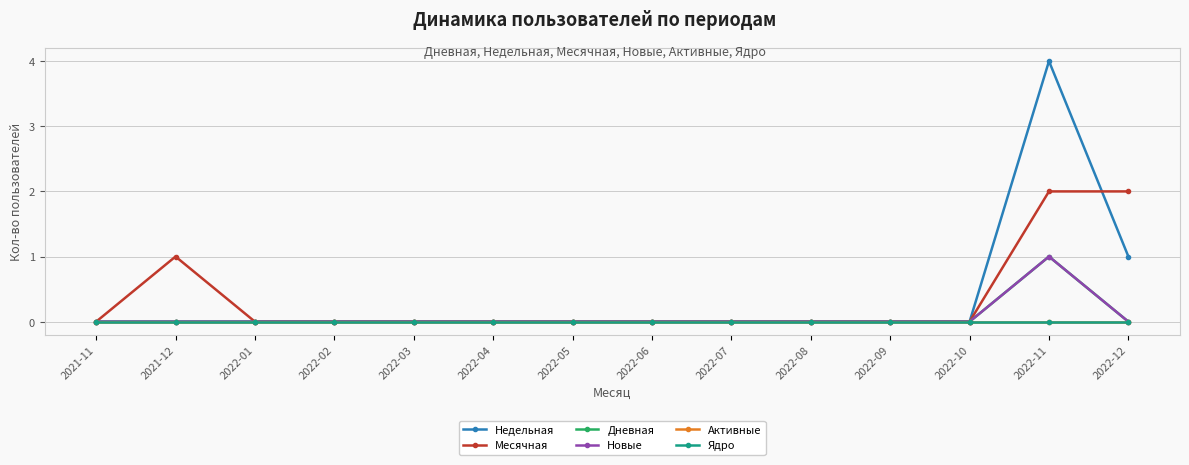

True or false: Дневная has more than 1 points higher than both neighbors.

False